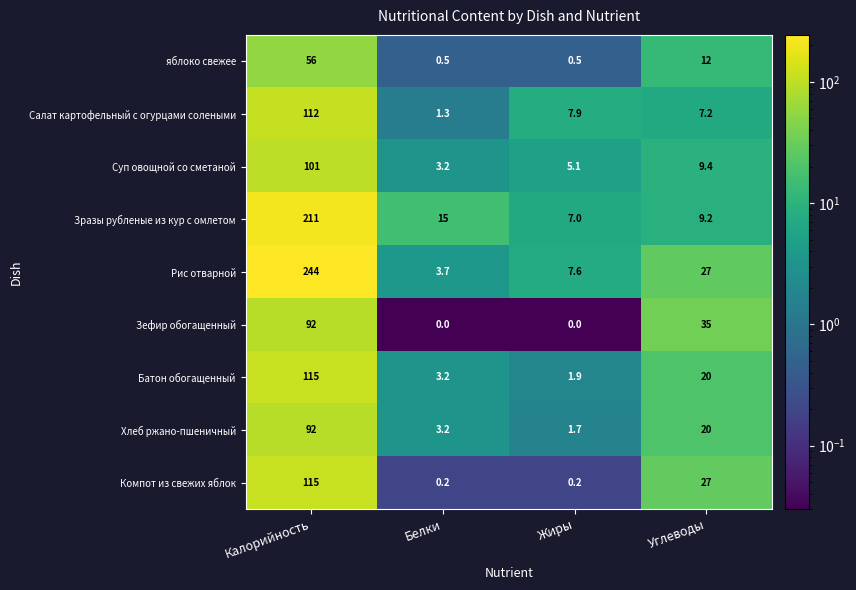

At which label does Суп овощной со сметаной reach its minimum?

Белки